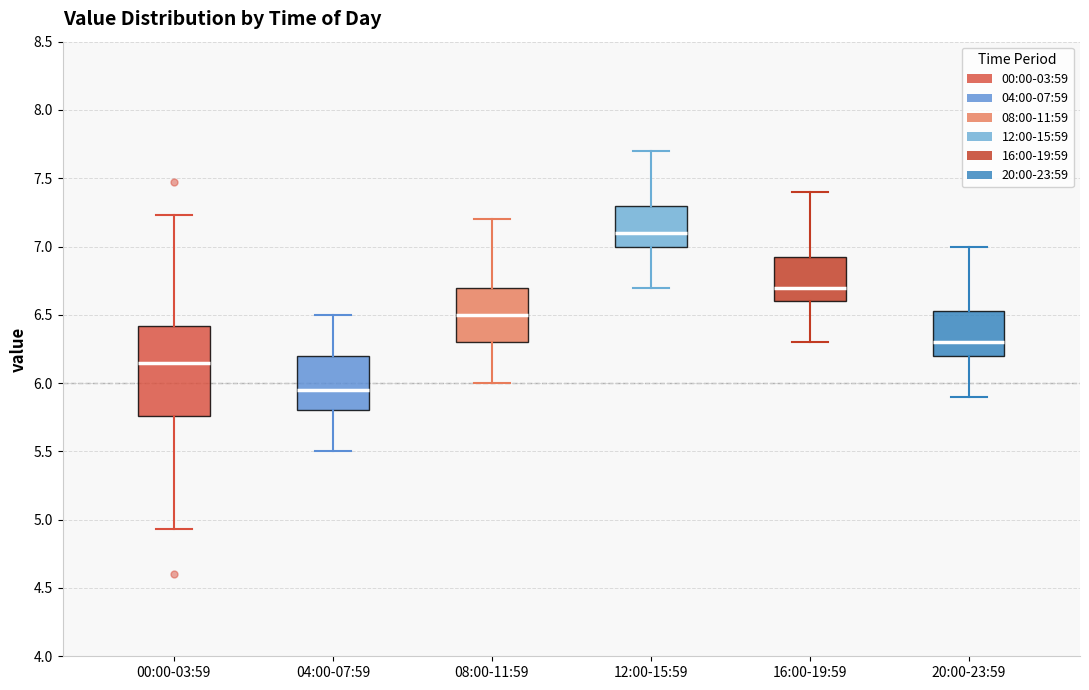

Where does the lower whisker of the box for 16:00-19:59 end on the y-axis? The values are not printed on the chart, so give them approximately, as read against the axis.

6.30